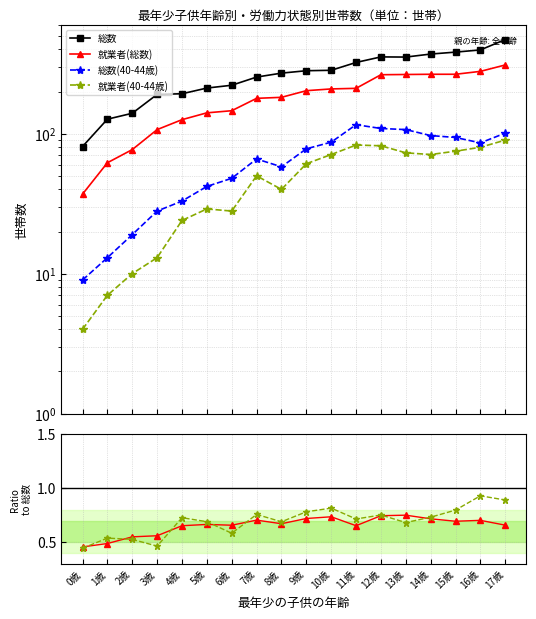

What is the minimum value shown in the chart?

0.4